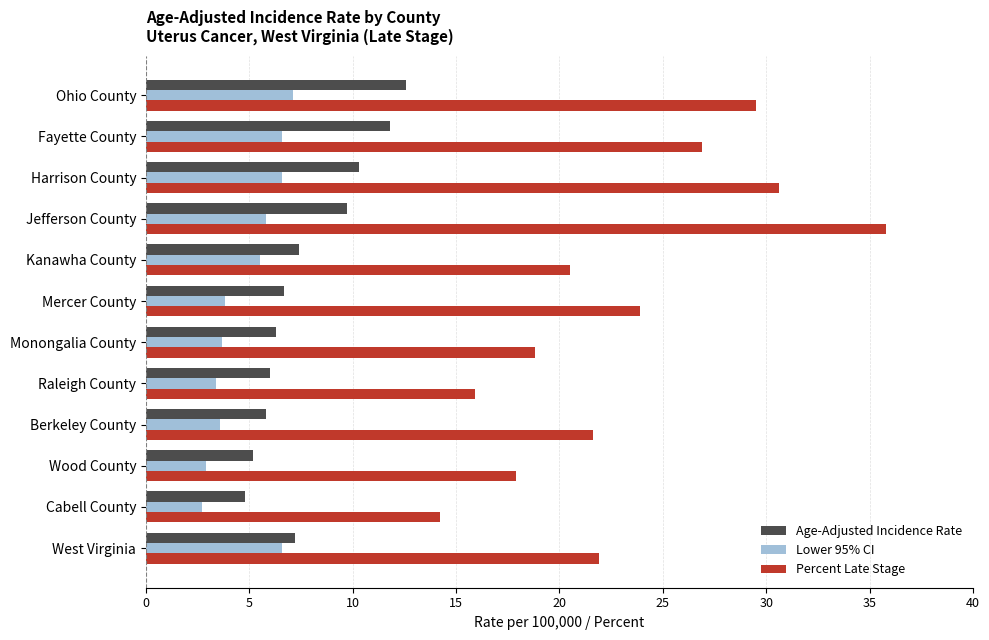

What is the sum of all Age-Adjusted Incidence Rate values?

93.8